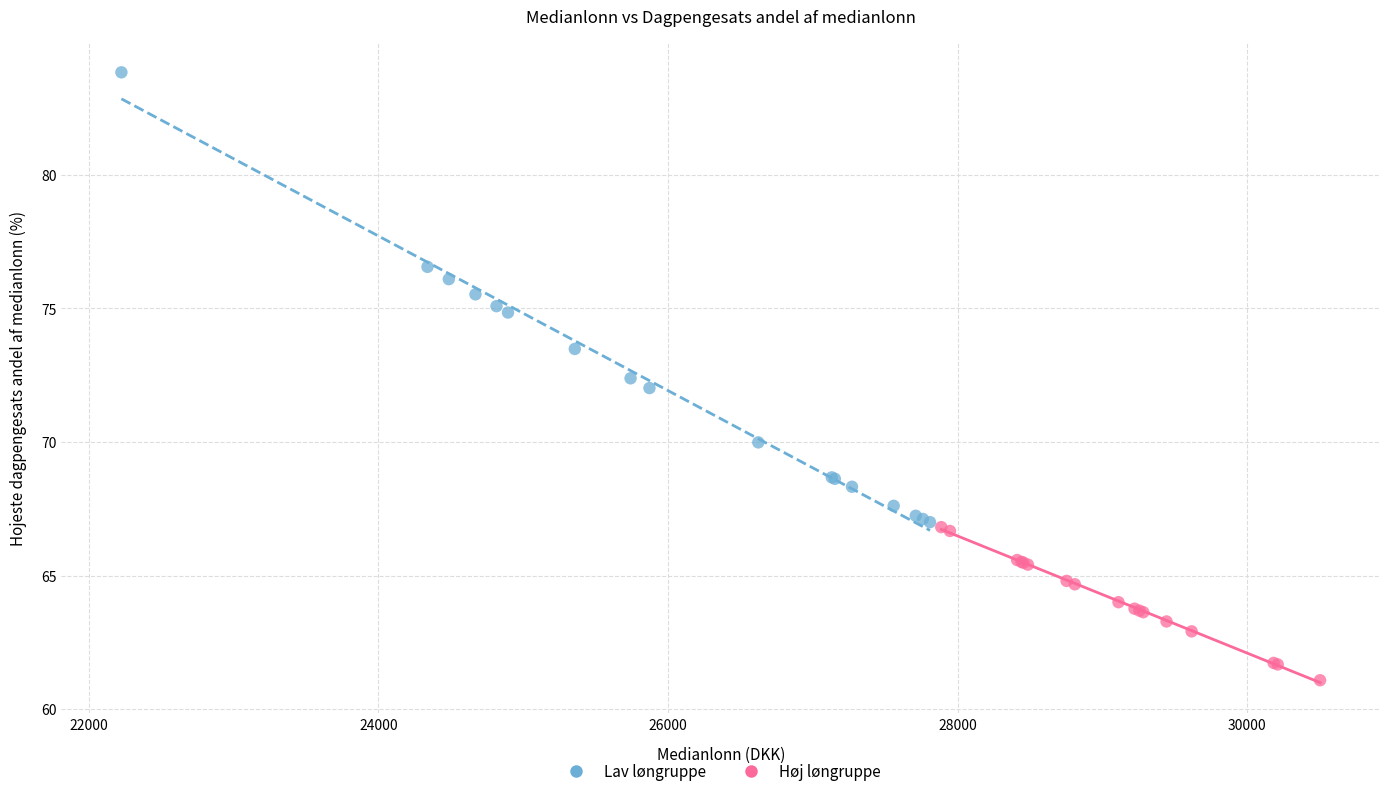

Which series reaches the maximum Y coordinate?

Lav løngruppe